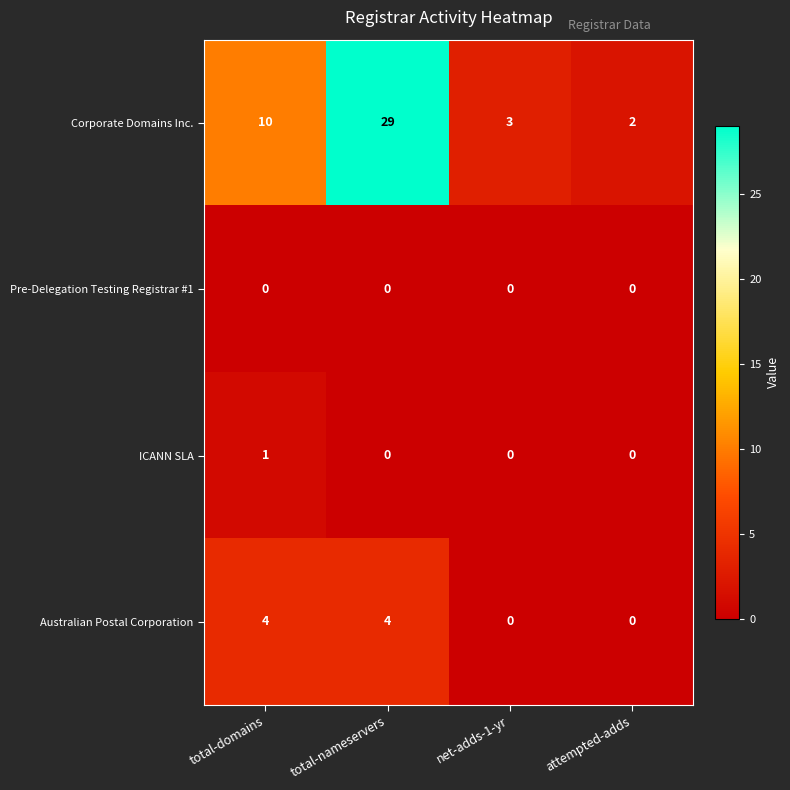

At how many categories does at least one series exceed 13?

1